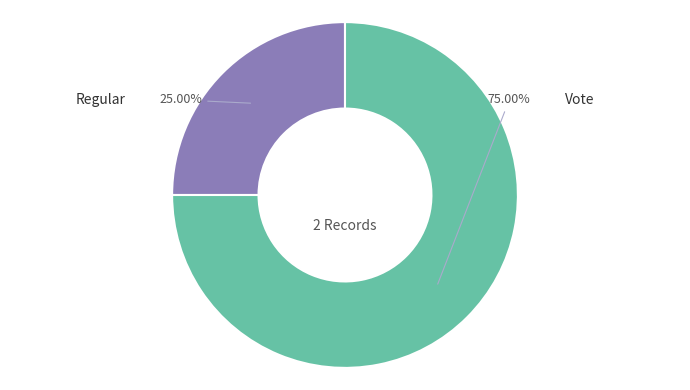

The Regular slice represents 25% of the pie. True or false?

True